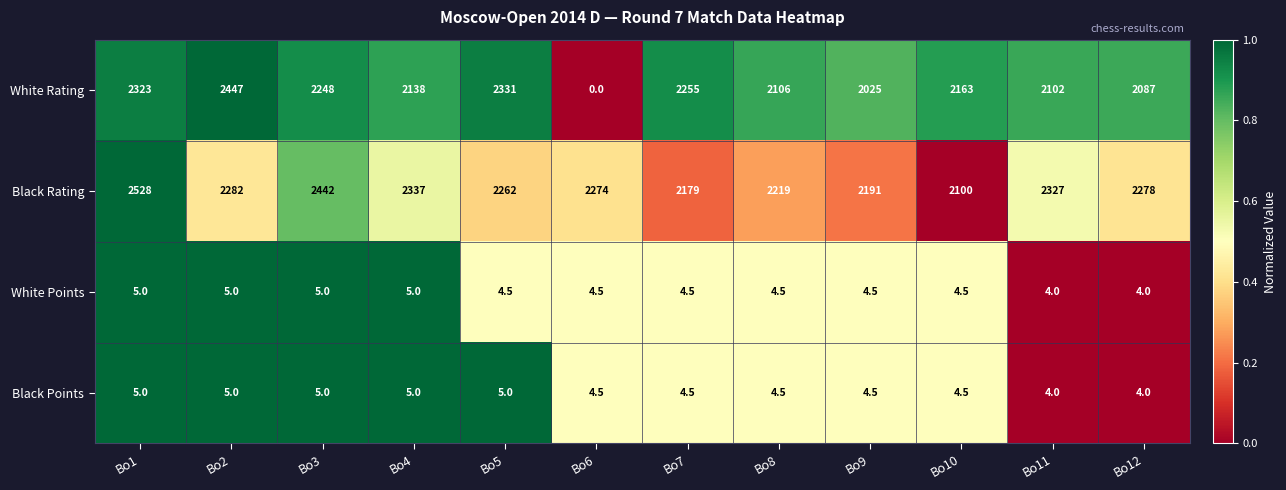

Which series changed the most between Bo6 and Bo9?

White Rating